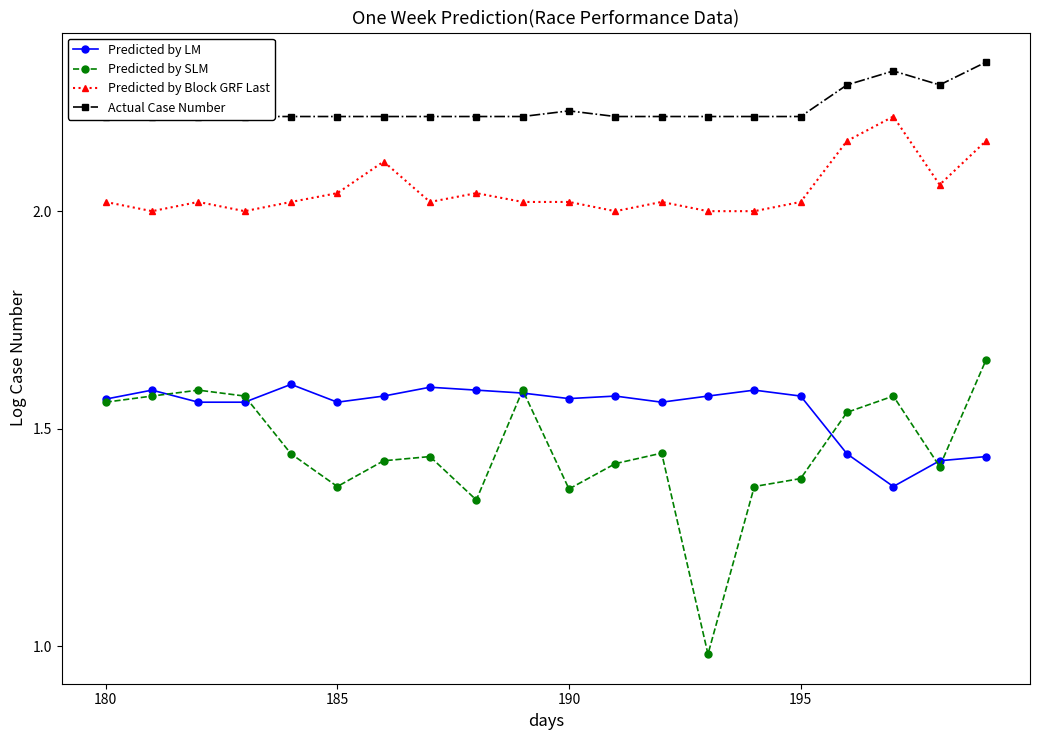

What is the lowest value of the Predicted by LM series?

1.4